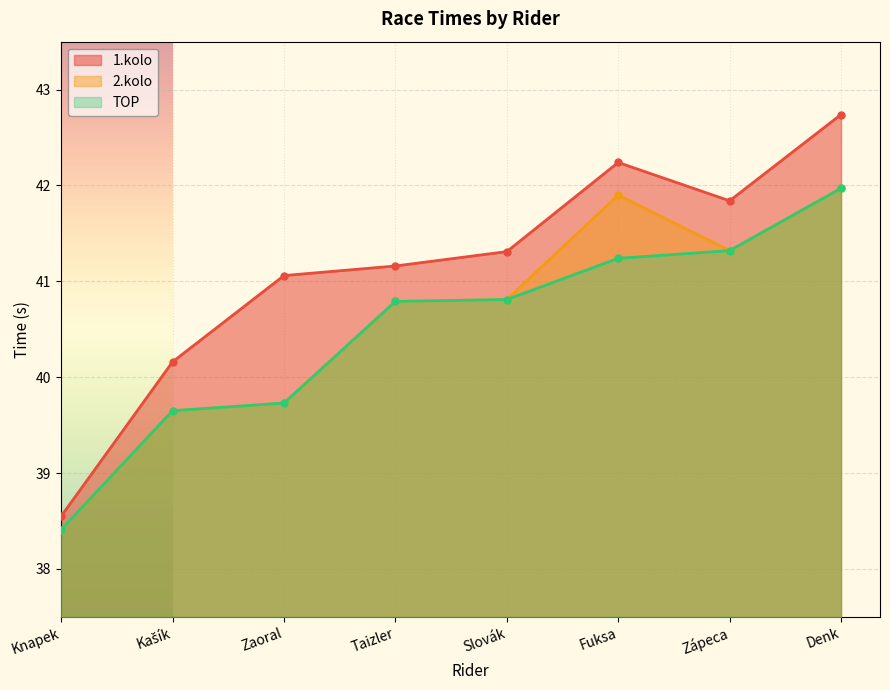

What are all the series names shown in the legend?

1.kolo, 2.kolo, TOP